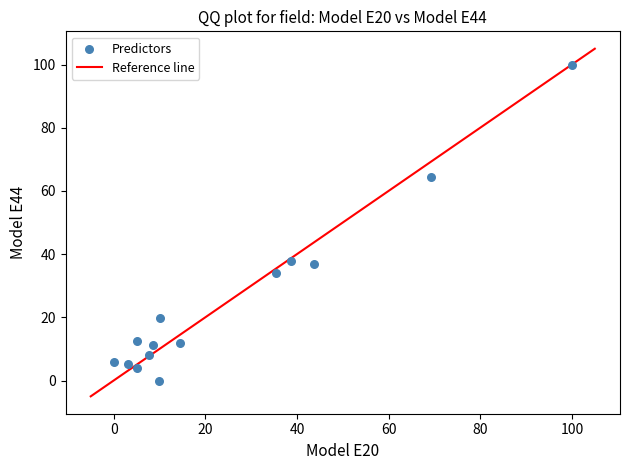

What is the range of X values (max minus min)?

100.0